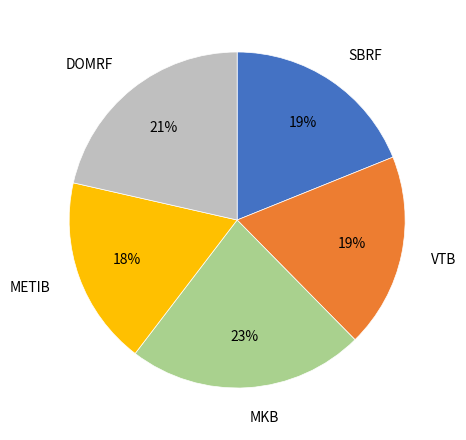

To the nearest percent, what is the combined percentage of DOMRF and SBRF?

40%